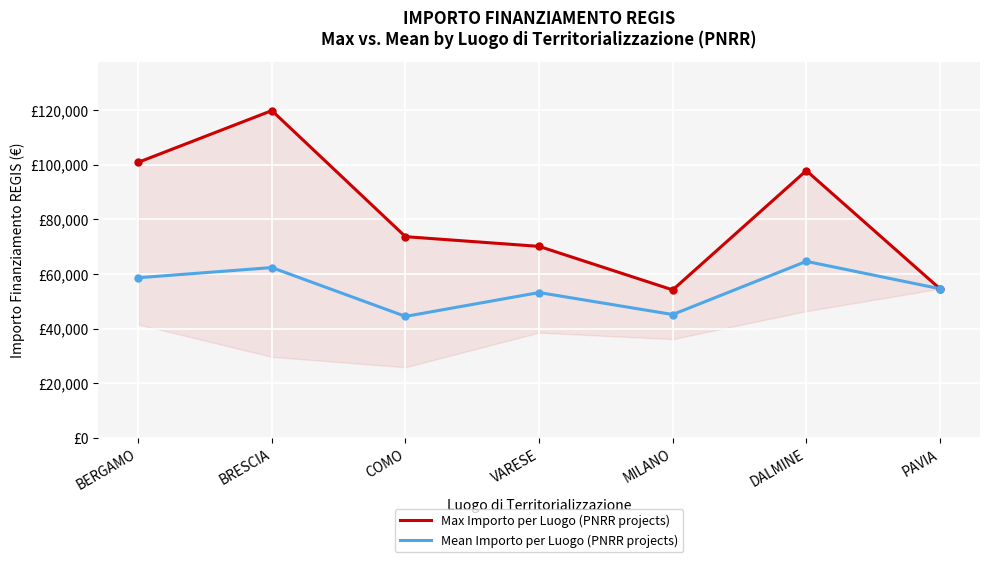

List the labels in order of Max Importo per Luogo (PNRR projects) value, smallest first.

MILANO, PAVIA, VARESE, COMO, DALMINE, BERGAMO, BRESCIA